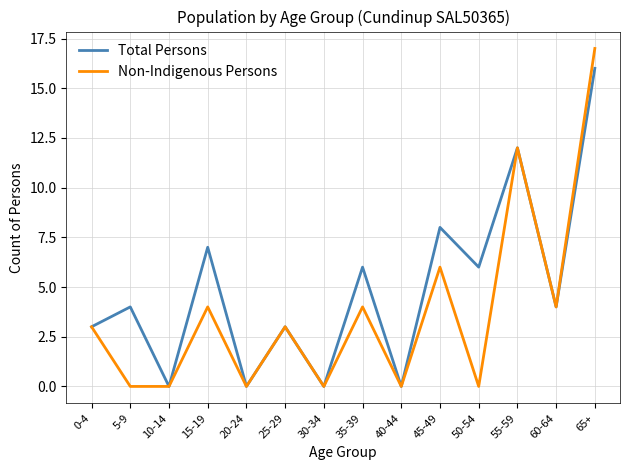

What are all the series names shown in the legend?

Total Persons, Non-Indigenous Persons